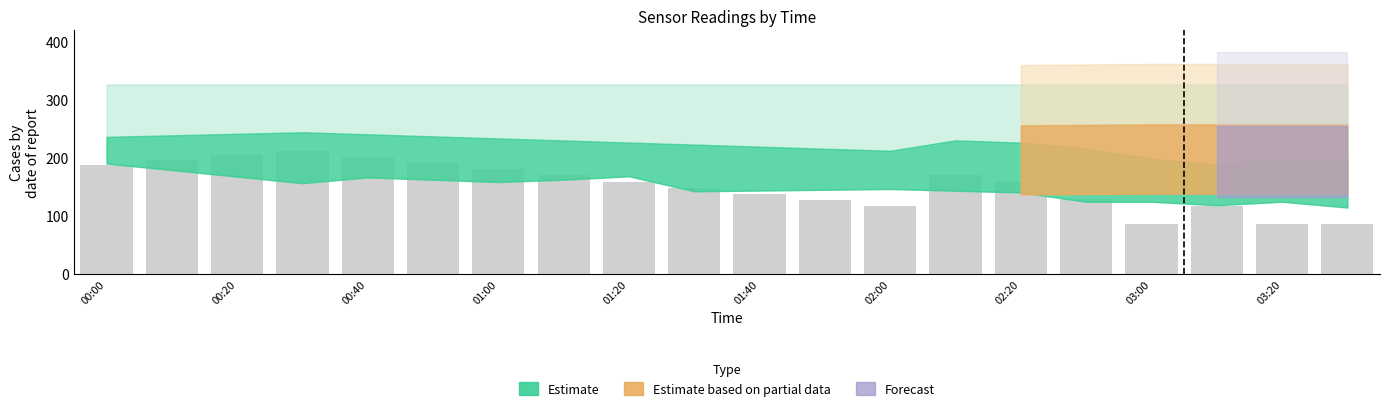

What is the minimum value shown in the chart?

86.0